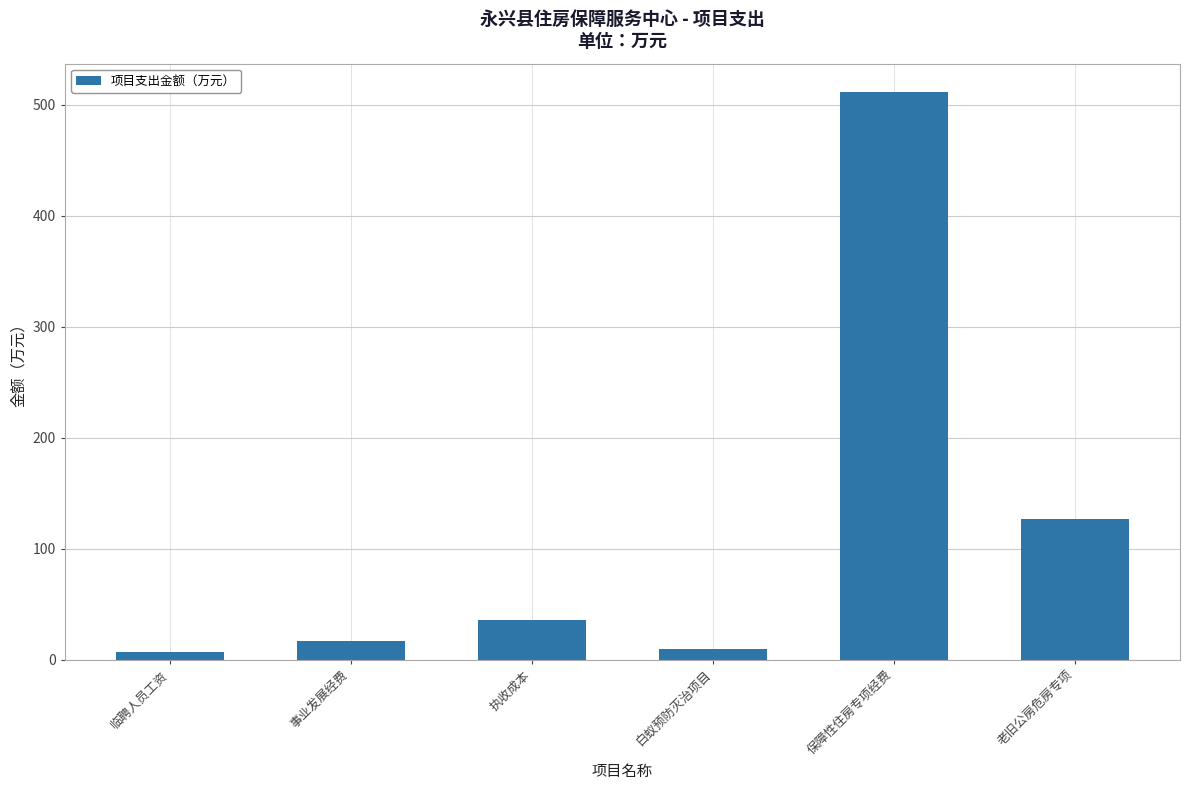

True or false: the data shows 56.4 at 老旧公房危房专项.

False